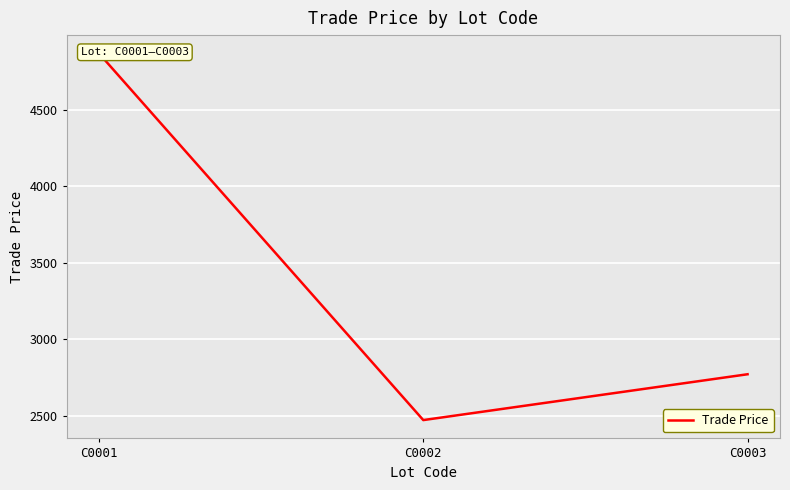

What is the difference between the values at C0002 and C0001?

2400.0